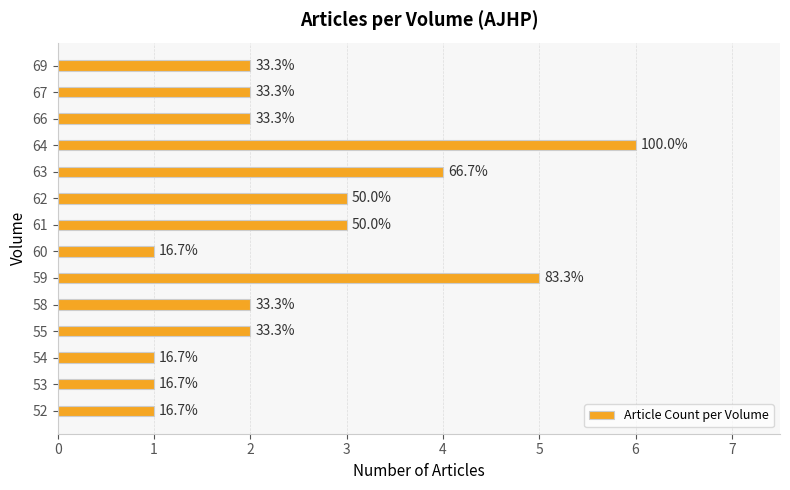

Rank the categories by value from highest to lowest.

64, 59, 63, 61, 62, 55, 58, 66, 67, 69, 52, 53, 54, 60